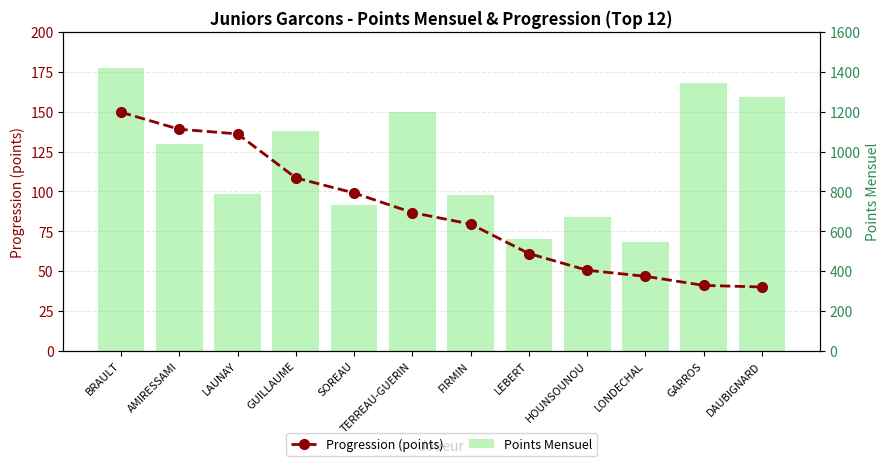

How many series are shown in this chart?

2